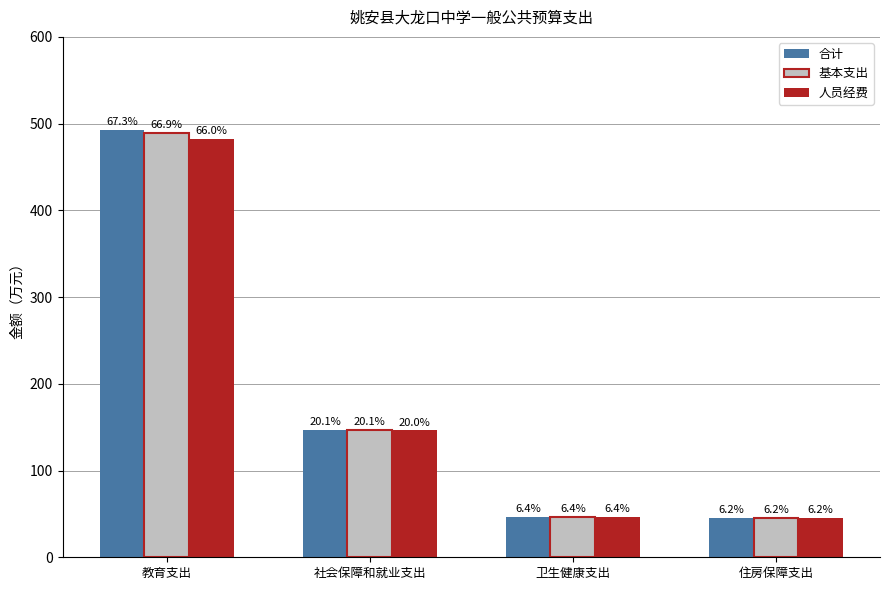

How many groups of bars are there?

4